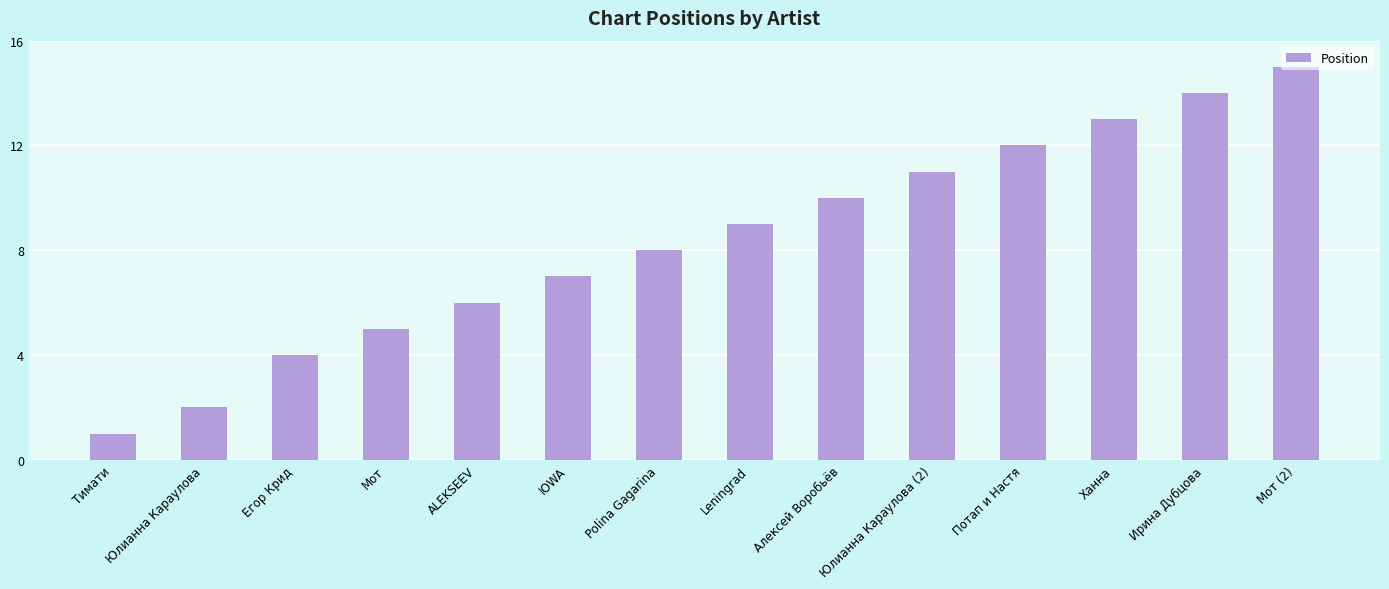

Count the number of data series in this chart.

1